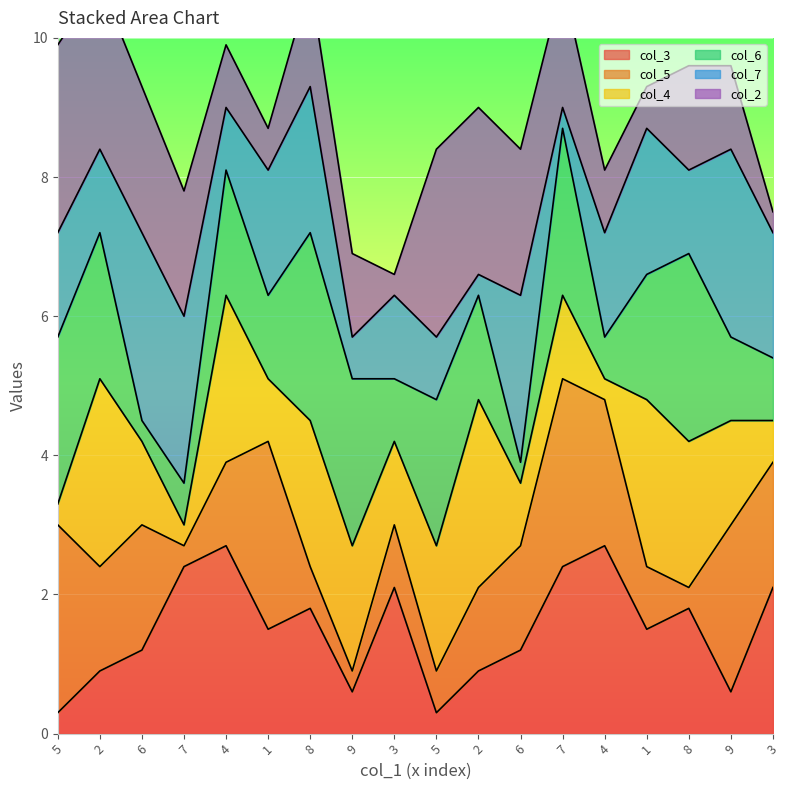

Rank the series at 9 from lowest to highest value.

col_5, col_3, col_7, col_2, col_4, col_6